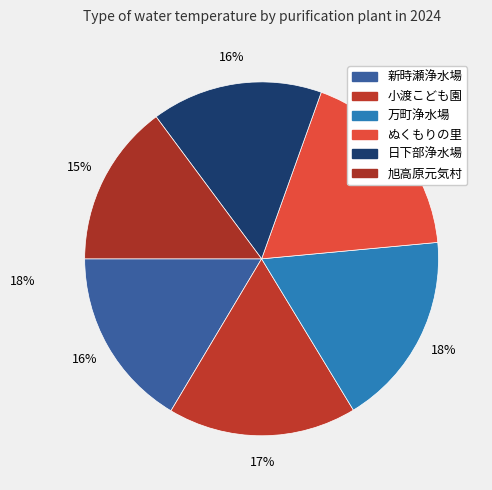

How many segments does this pie chart have?

6